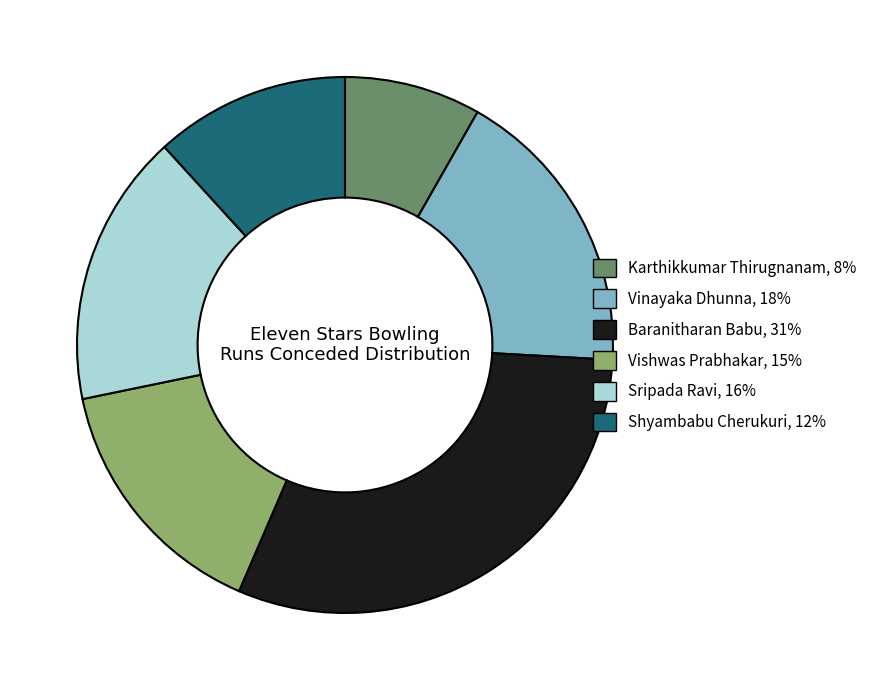

The Vinayaka Dhunna, 18% slice represents 24% of the pie. True or false?

False